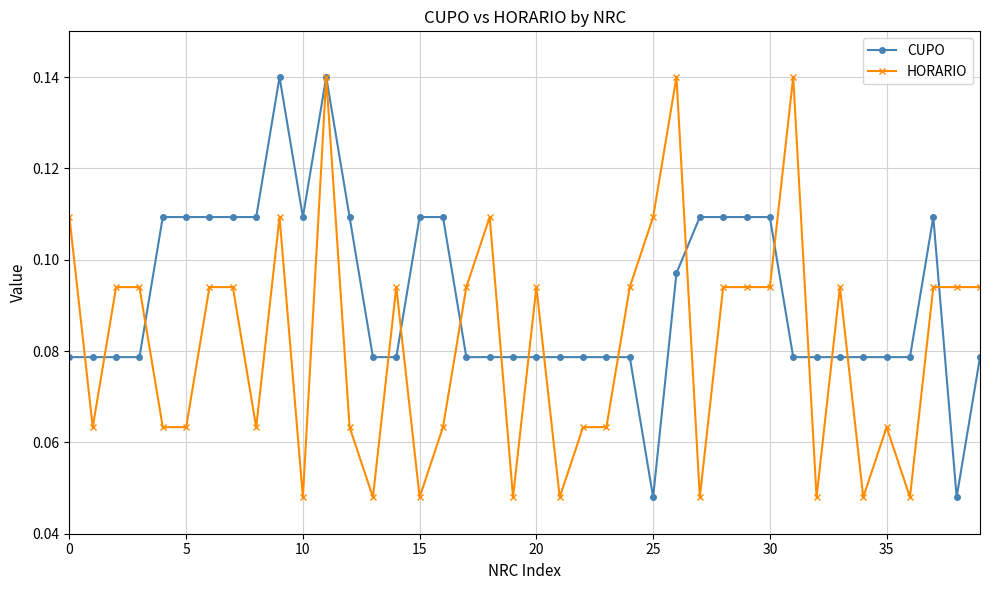

Which series ends up on top after the final intersection of CUPO and HORARIO?

HORARIO